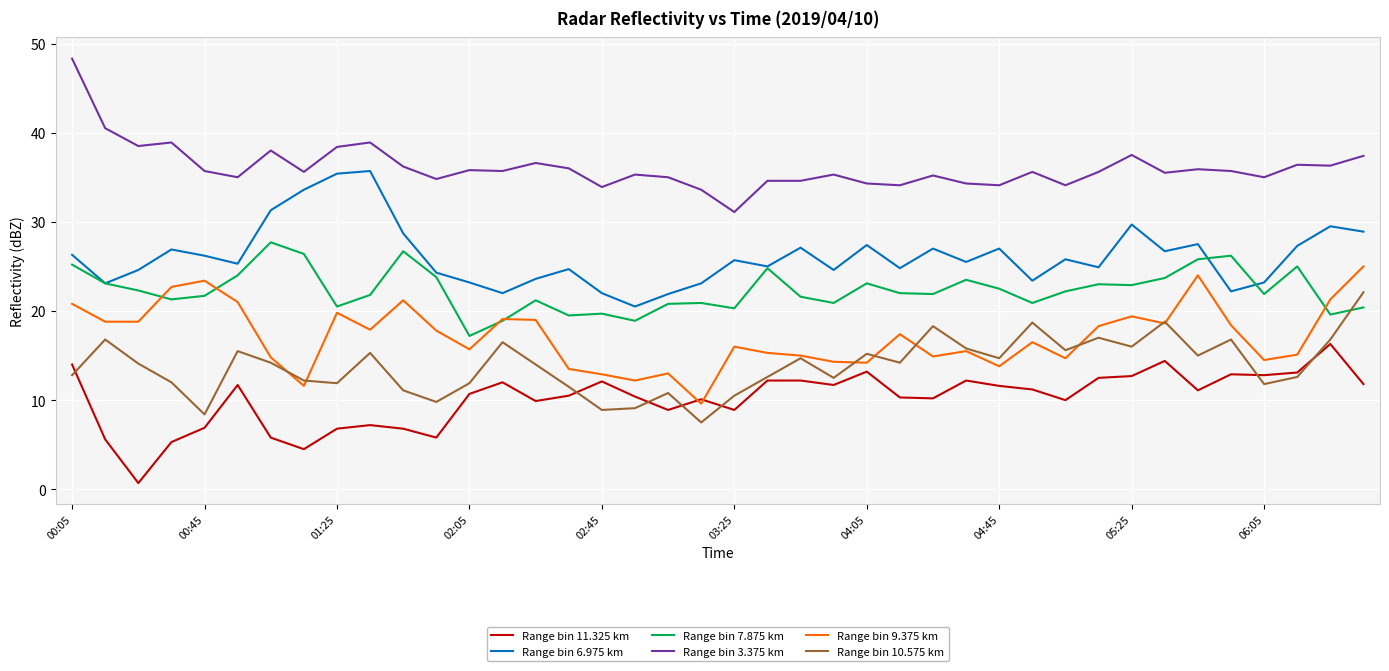

Which series has the widest spread of values?

Range bin 3.375 km